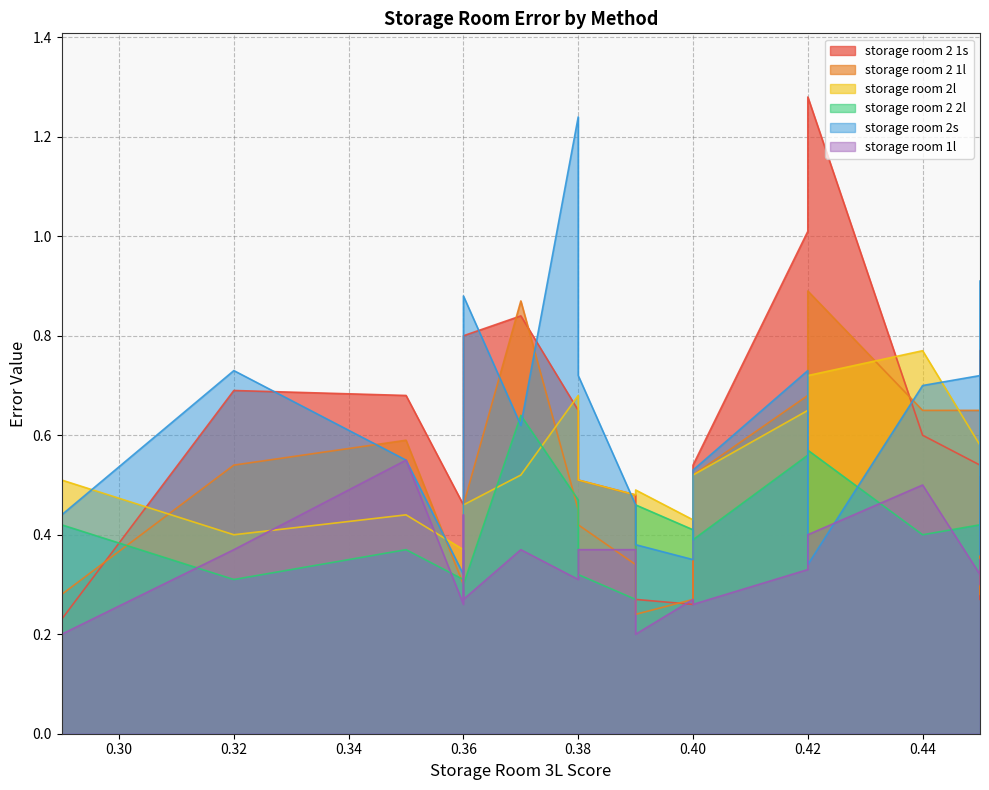

Count the number of data series in this chart.

6